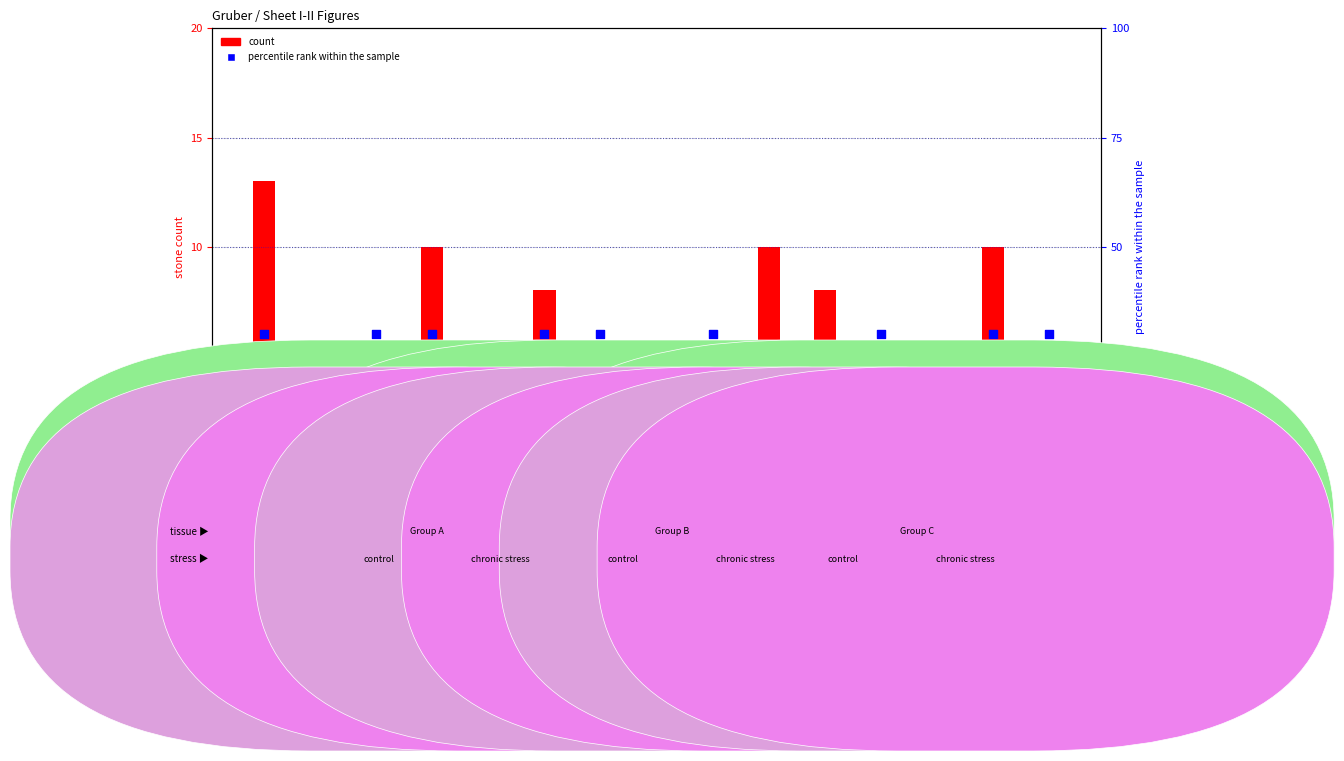

Which series has the largest total across all categories?

percentile rank within the sample